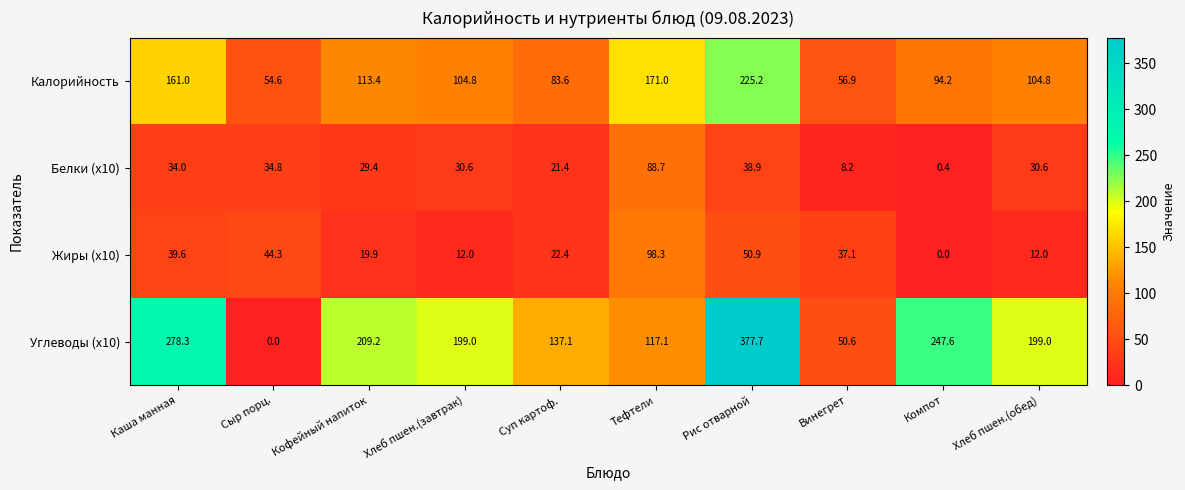

What is the sum of all Жиры (x10) values?

336.5